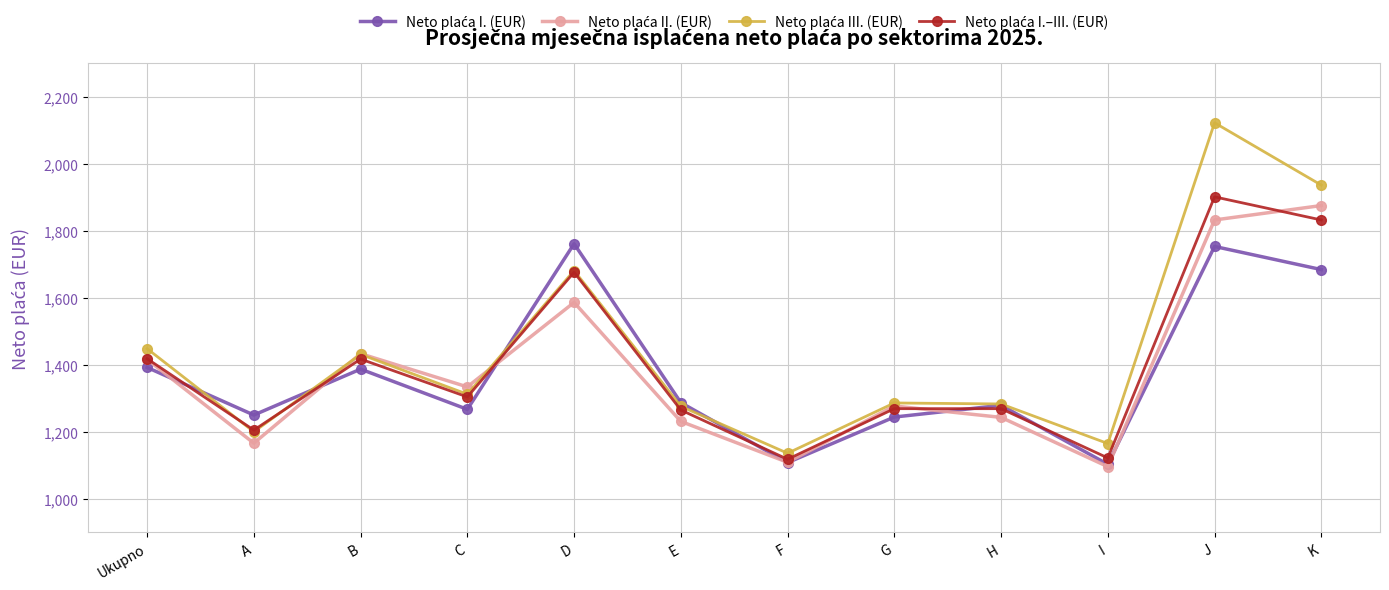

What is the spread (max minus min) of values at B?

46